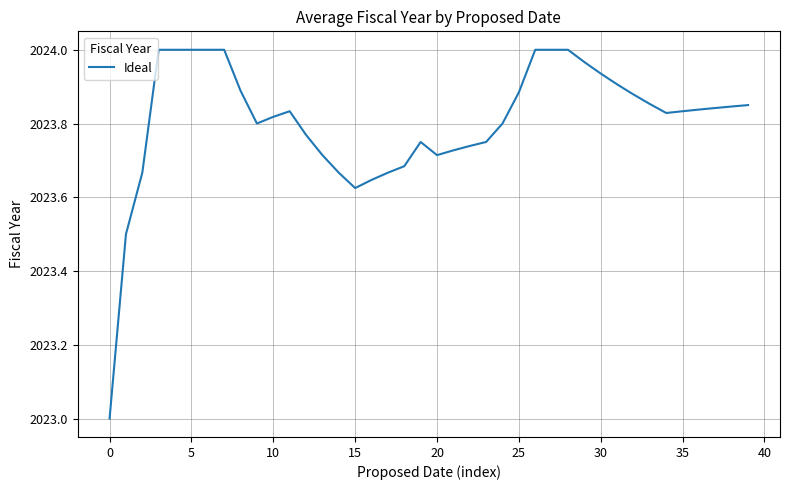

What is the smallest value displayed?

2023.0